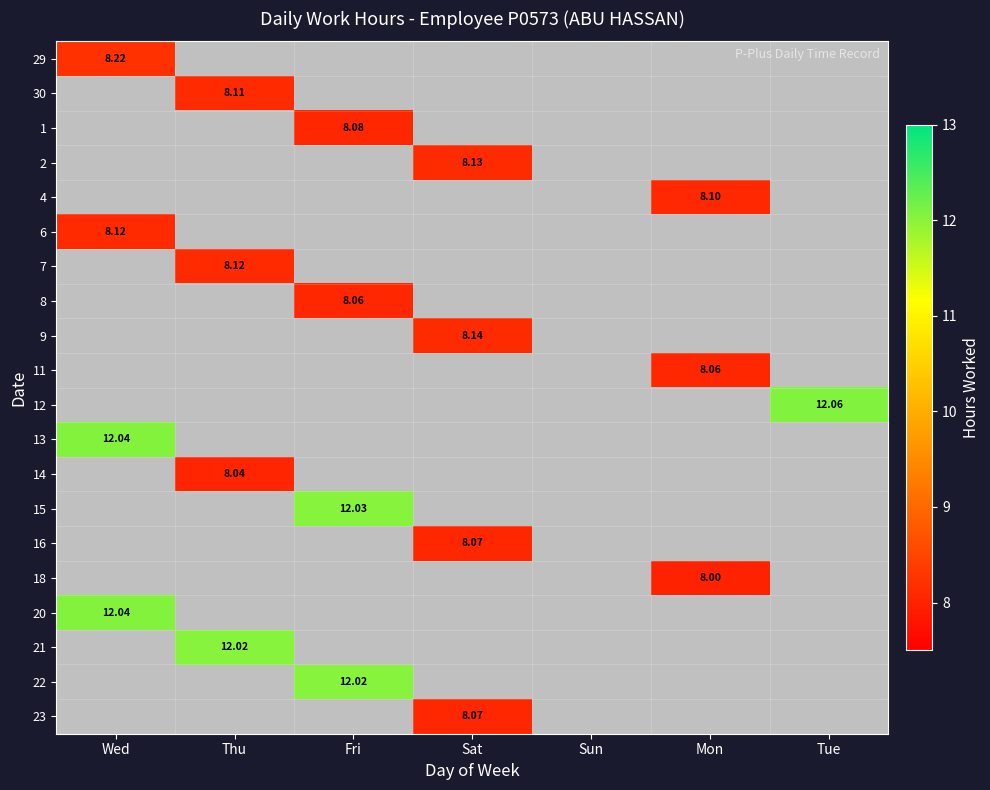

List the labels in order of 4 value, largest first.

Mon, Wed, Thu, Fri, Sat, Sun, Tue